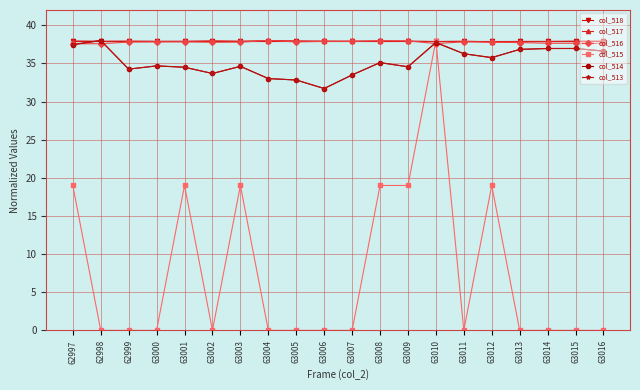

The value of col_514 at 63009 is 15.5. True or false?

False